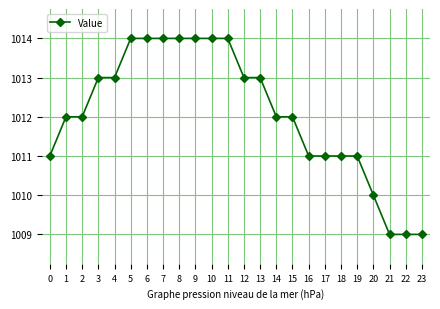

What is the smallest value displayed?

1009.0